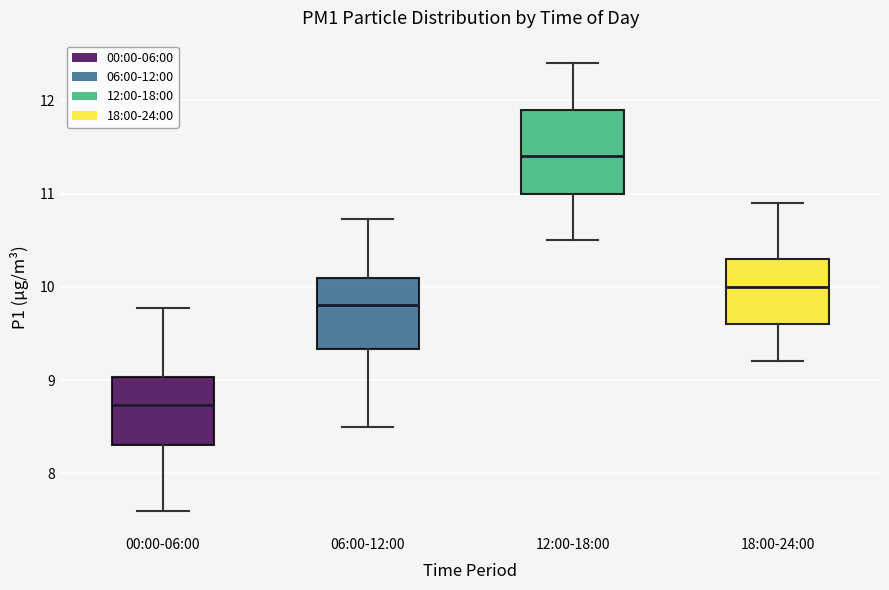

Which box's median line is the highest?

12:00-18:00